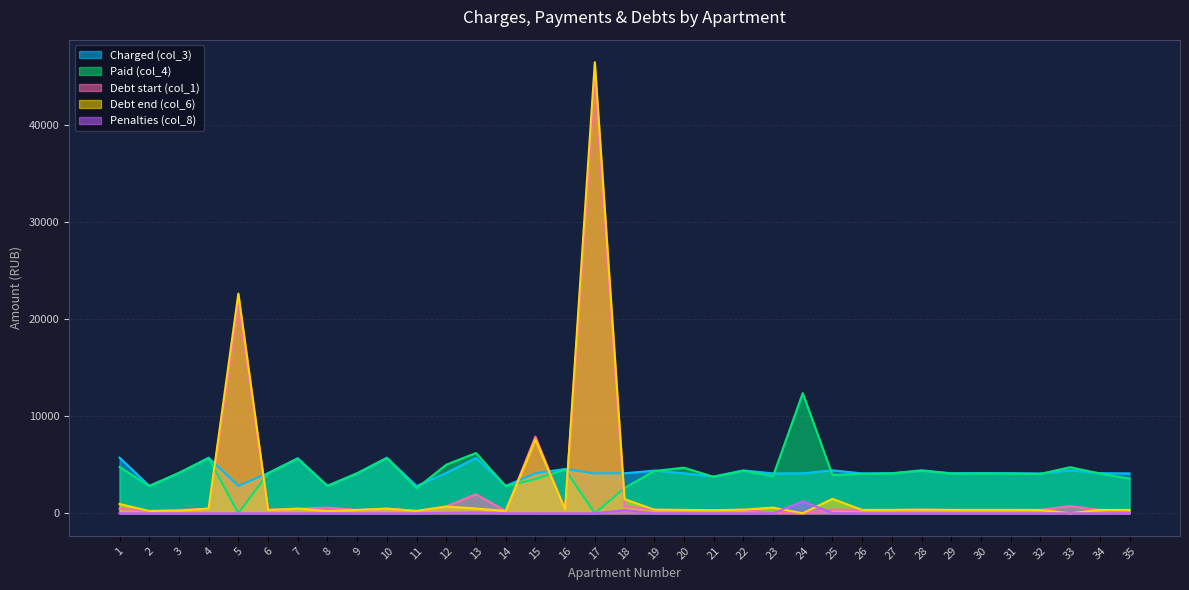

What is the difference between the maximum and minimum values in the Charged (col_3) series?

2925.5